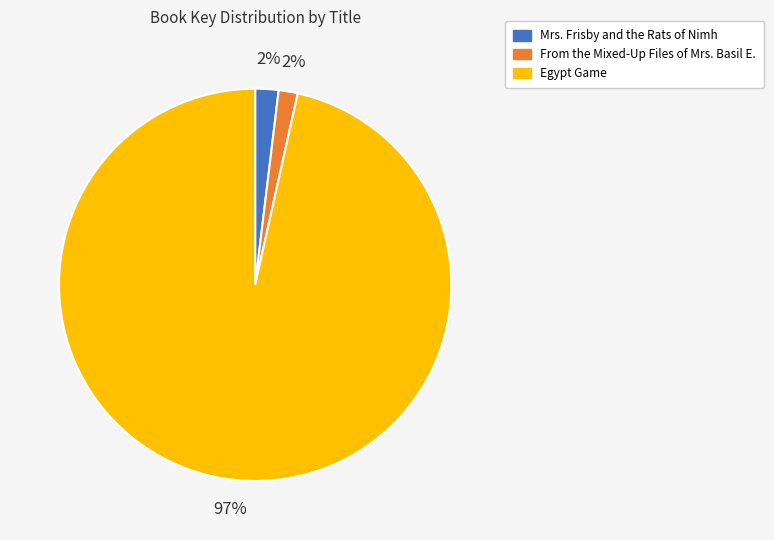

True or false: Egypt Game accounts for 89% of the total.

False